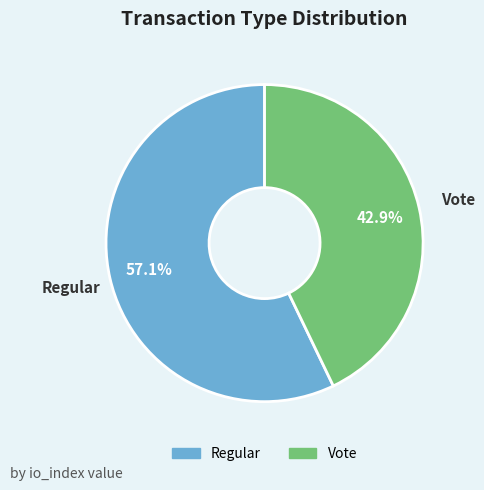

What is the largest slice in the pie chart?

Regular